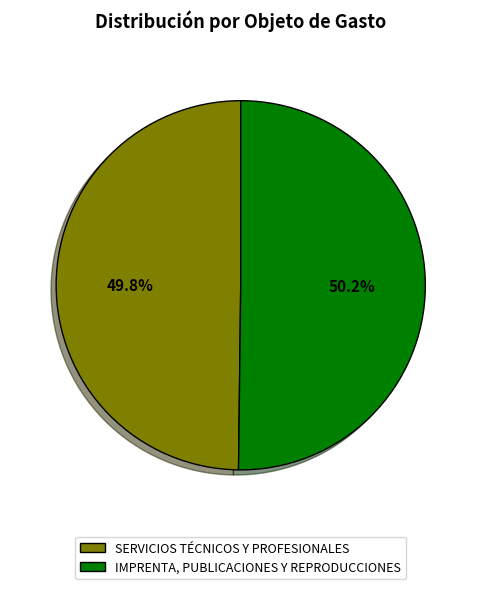

Is it true that SERVICIOS TÉCNICOS Y PROFESIONALES is 57% of the pie?

False